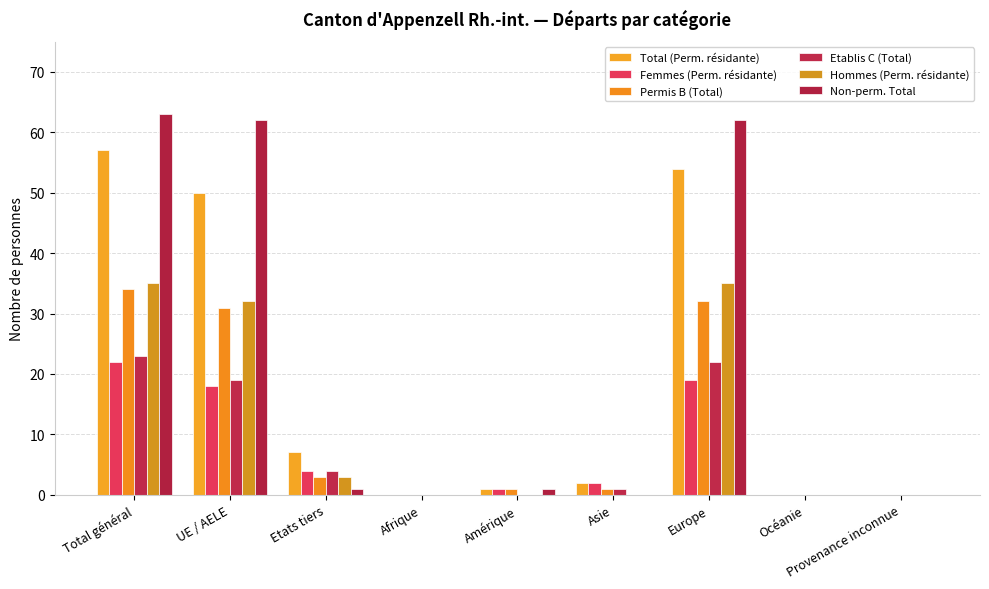

What are all the series names shown in the legend?

Total (Perm. résidante), Femmes (Perm. résidante), Permis B (Total), Etablis C (Total), Hommes (Perm. résidante), Non-perm. Total